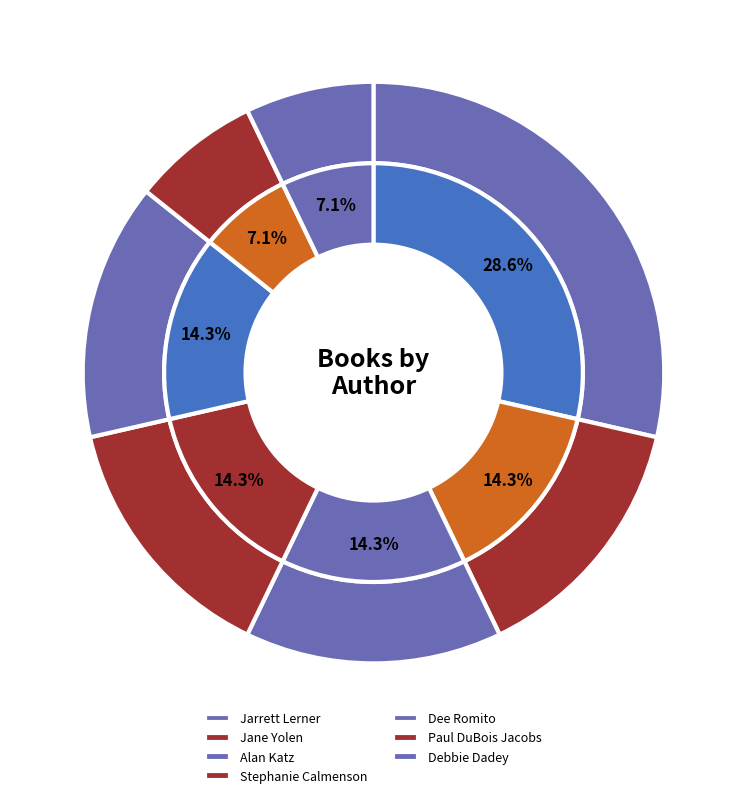

Is it true that Jane Yolen (1294707) is 3% of the pie?

False